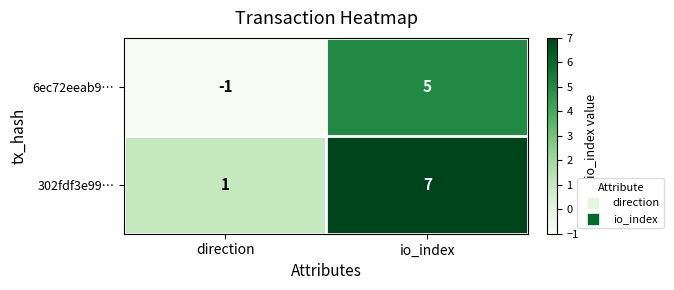

What is the maximum value shown in the chart?

7